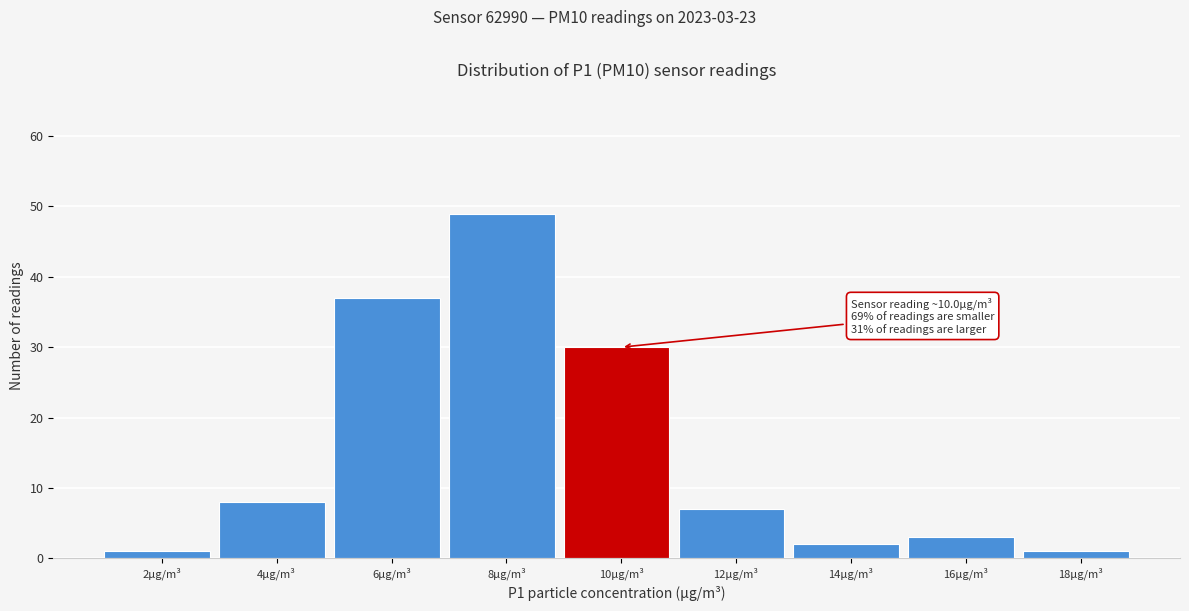

Reading right to left, transcribe all the data shown in this chart.

1	3	2	7	30	49	37	8	1